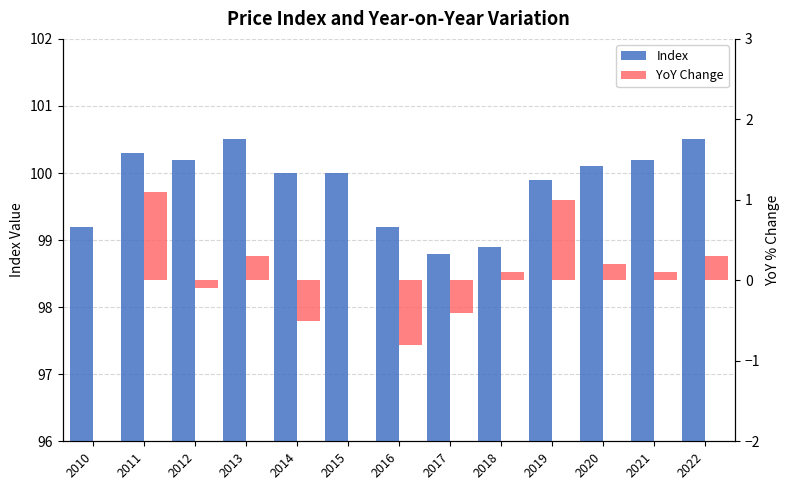

How many data points does each series have?

13